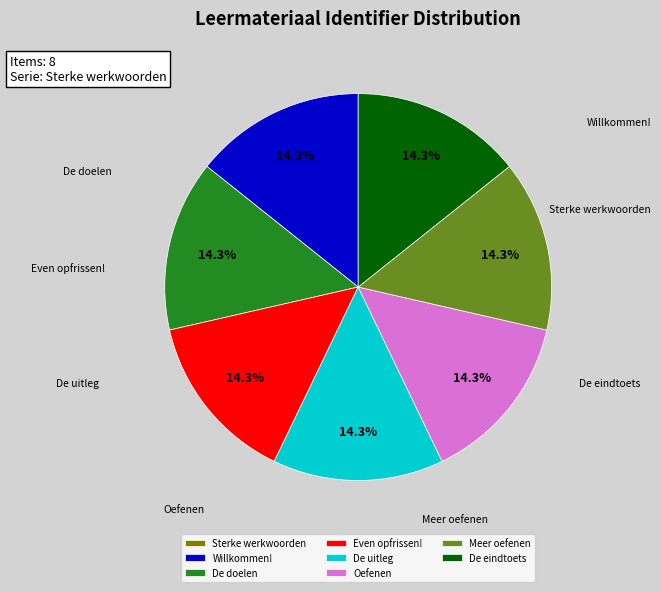

Is the sum of Oefenen and De eindtoets greater than half?

No